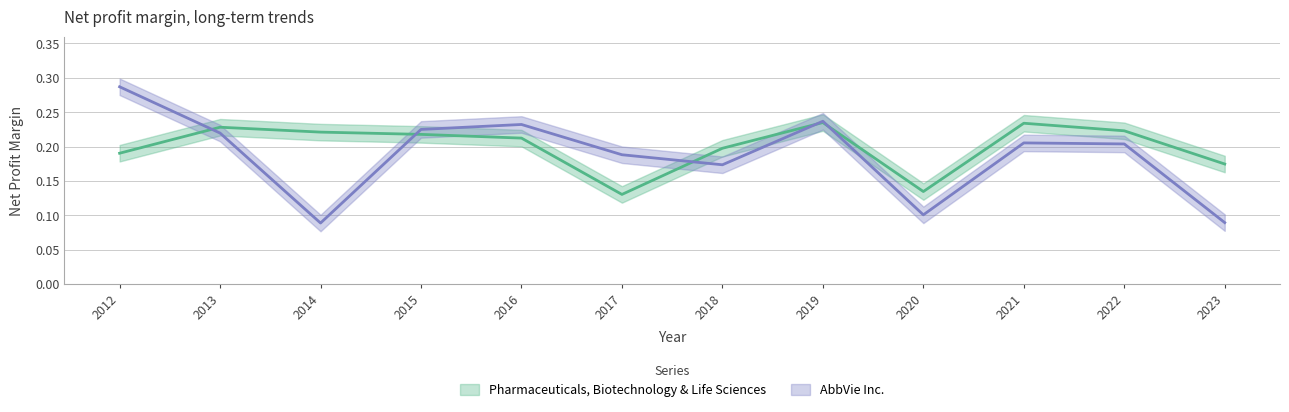

At which category does the chart reach its minimum across all series?

2014